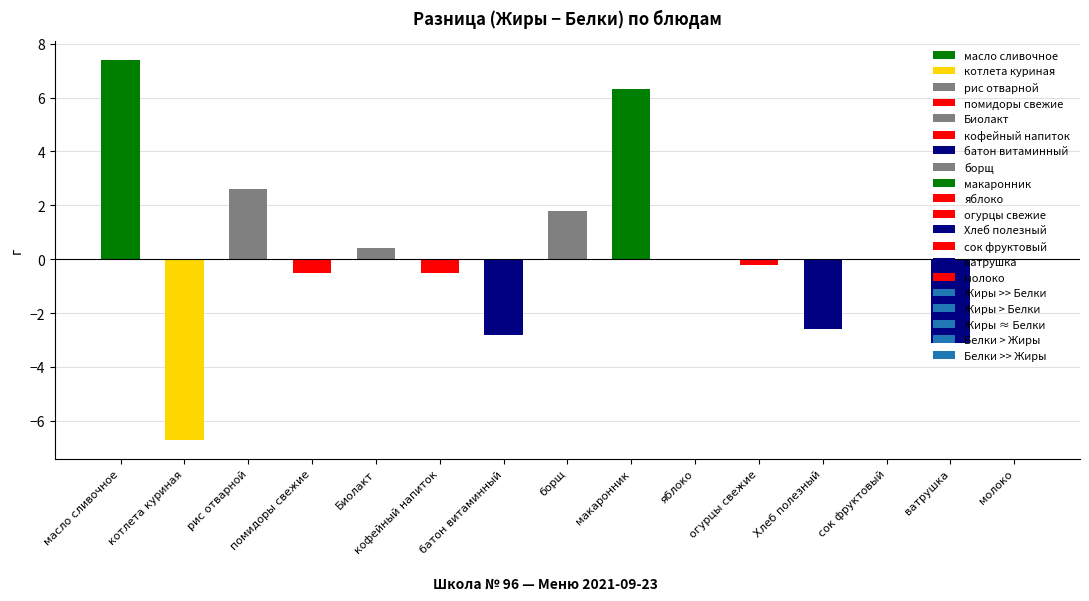

Is the value of Белки at макаронник greater than the value of Жиры at масло сливочное?

Yes